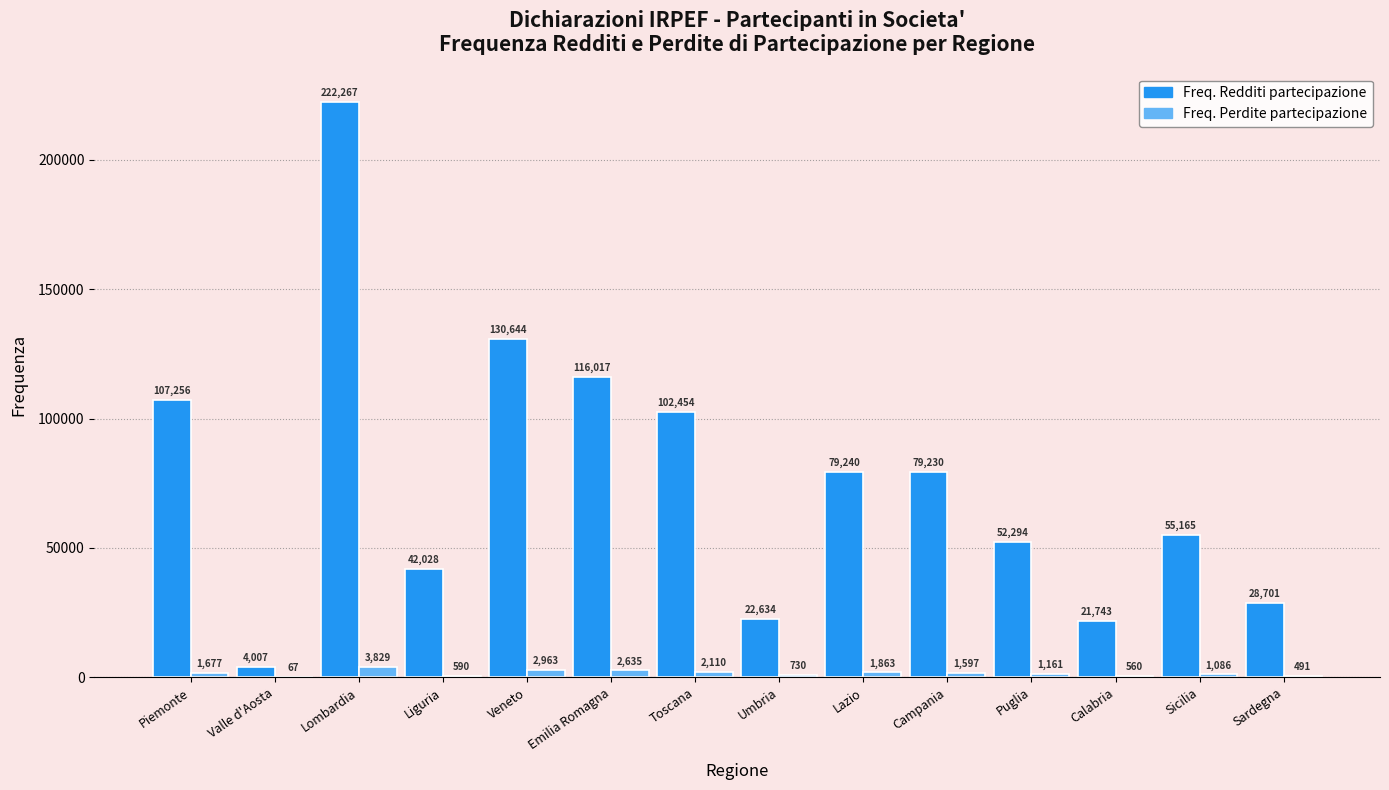

What is the difference between the Freq. Redditi partecipazione values at Piemonte and Puglia?

54962